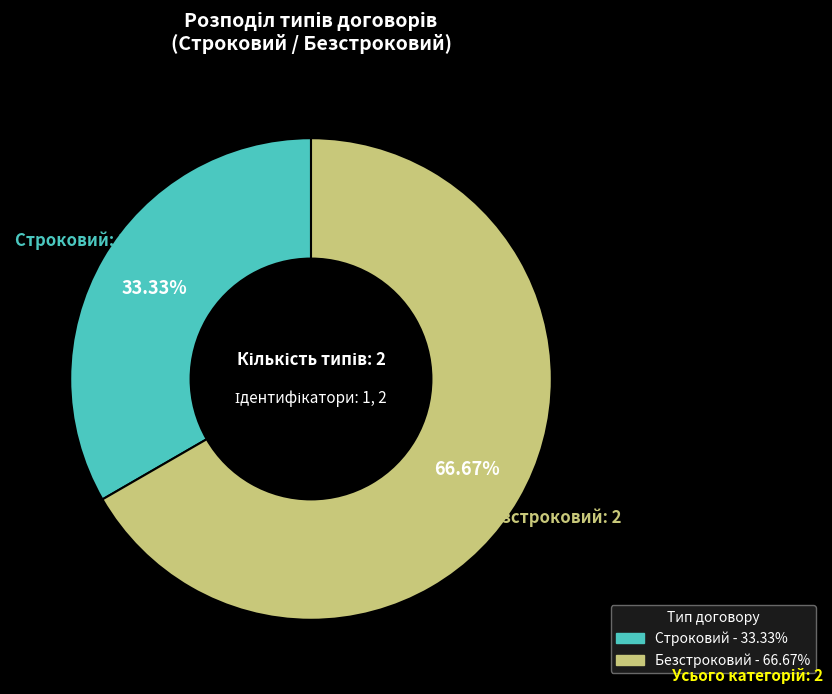

Rank the categories by value from lowest to highest.

Строковий, Безстроковий